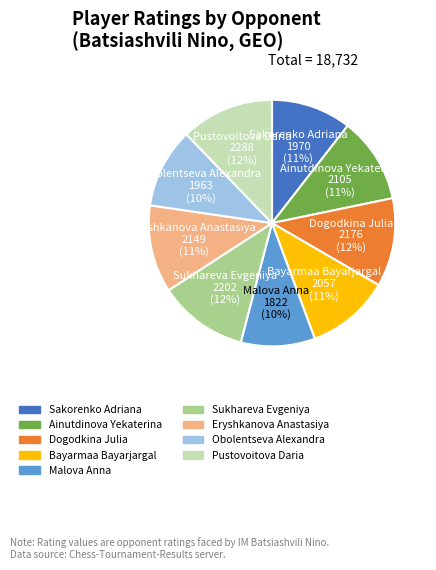

To the nearest percent, what is the average slice percentage?

11%